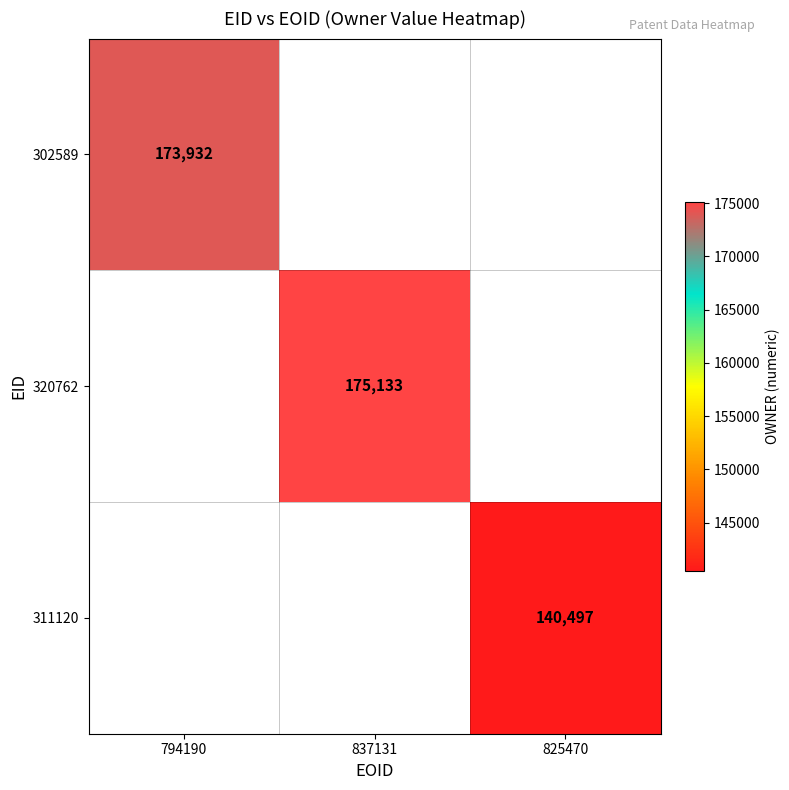

The 302589 series shows 40518 at 794190. True or false?

False